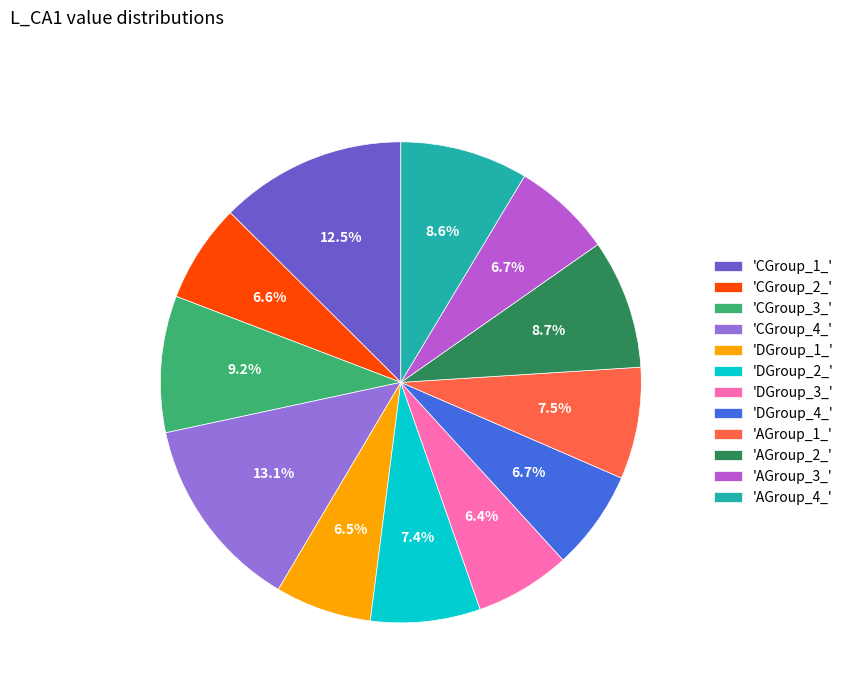

Is there a majority slice in this chart?

No